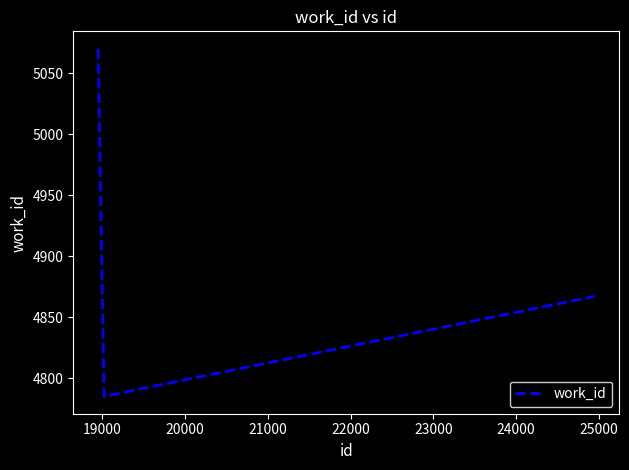

Reading left to right, list all the values displayed in this chart.

5070	4785	4867